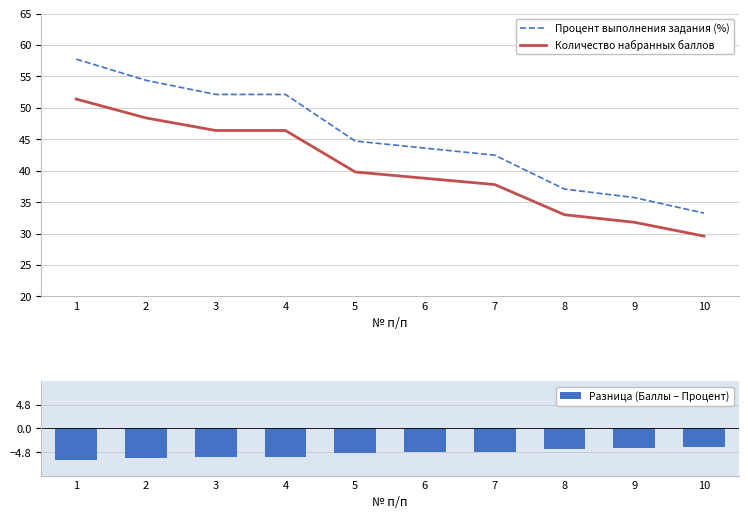

Which category has the highest value in the Разница (Баллы − Процент) series?

10